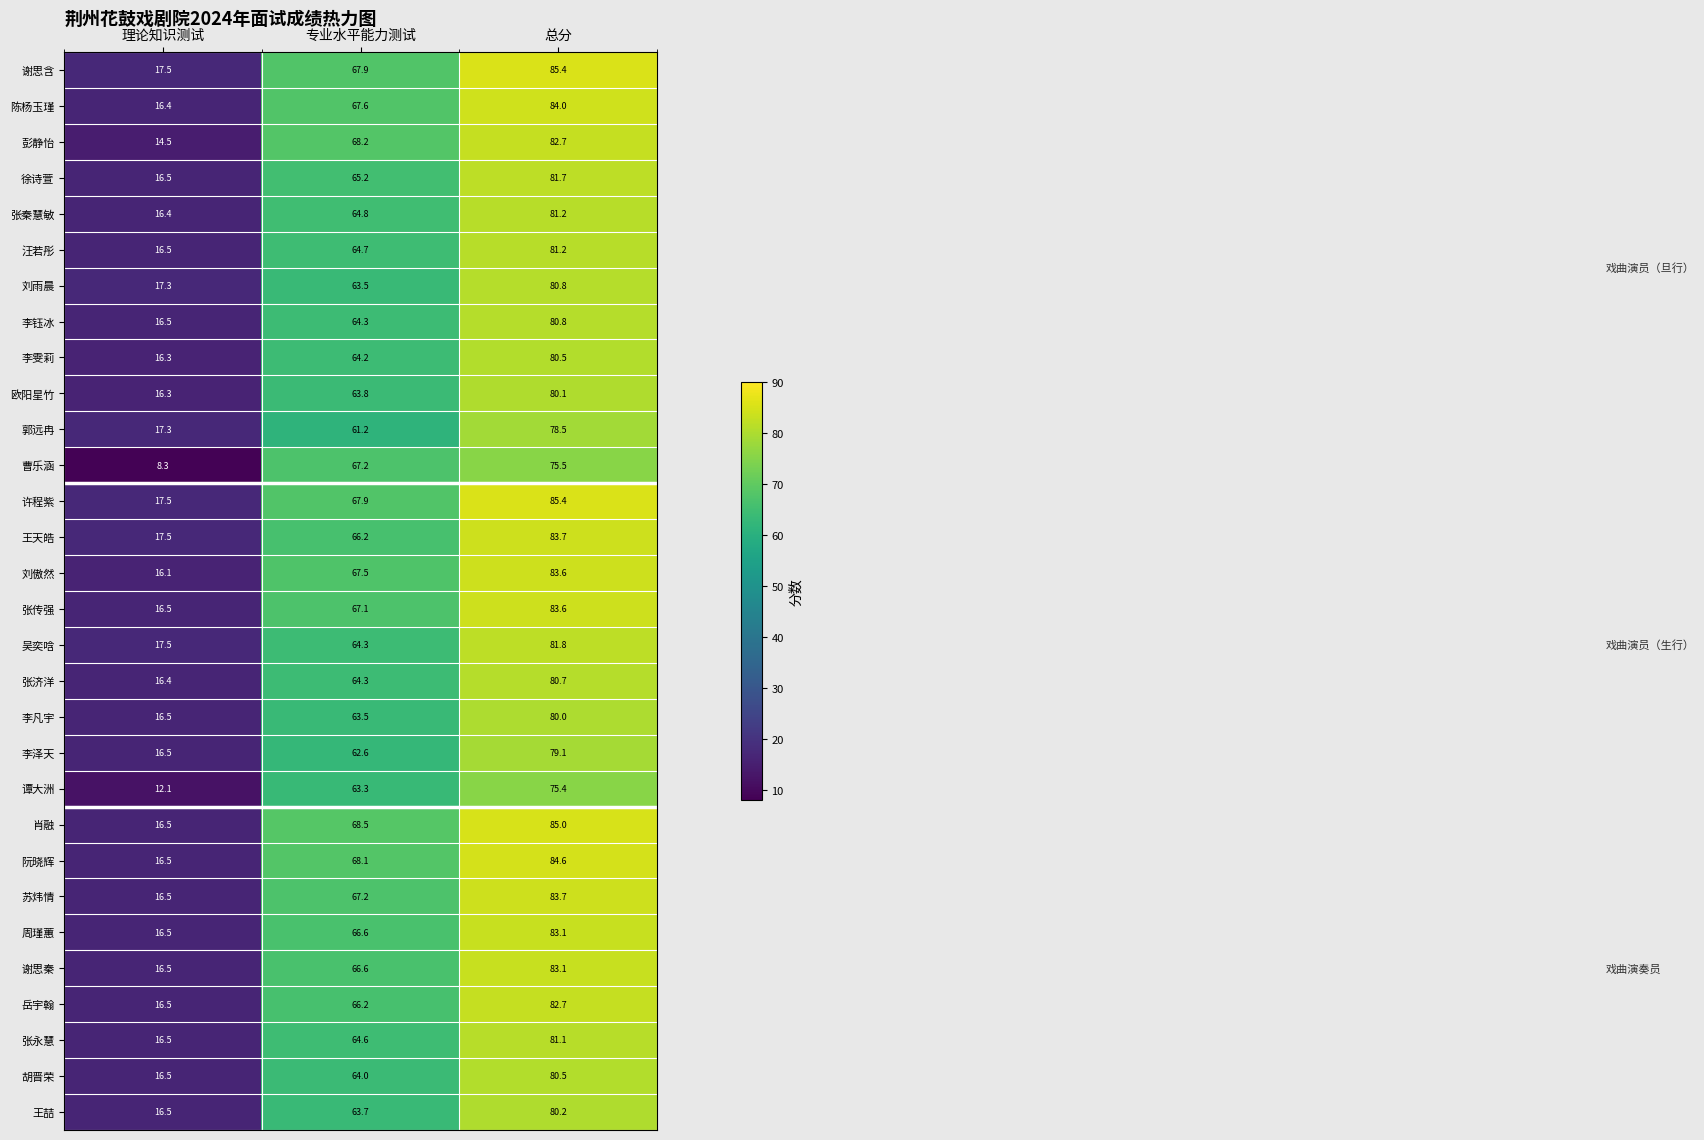

The value of 阮晓辉 at 理论知识测试 is 16.5. True or false?

True